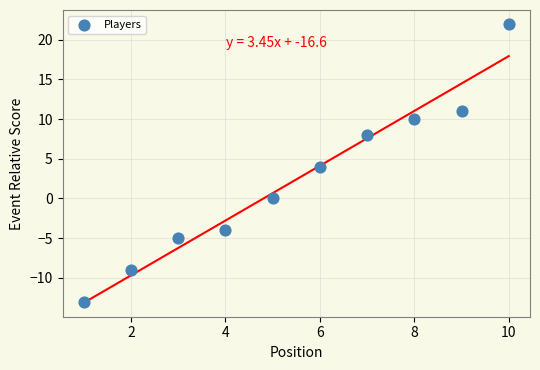

What is the range of Y values (max minus min)?

35